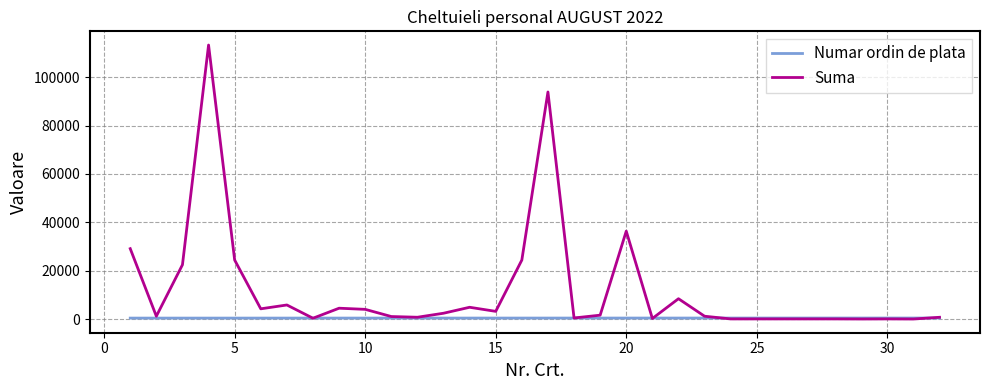

What is the sum of all Numar ordin de plata values?

14576